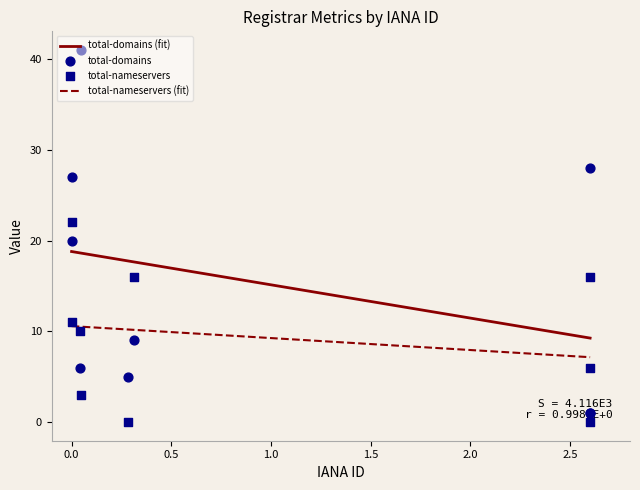

True or false: total-nameservers (fit) and total-domains (fit) cross at least once.

False